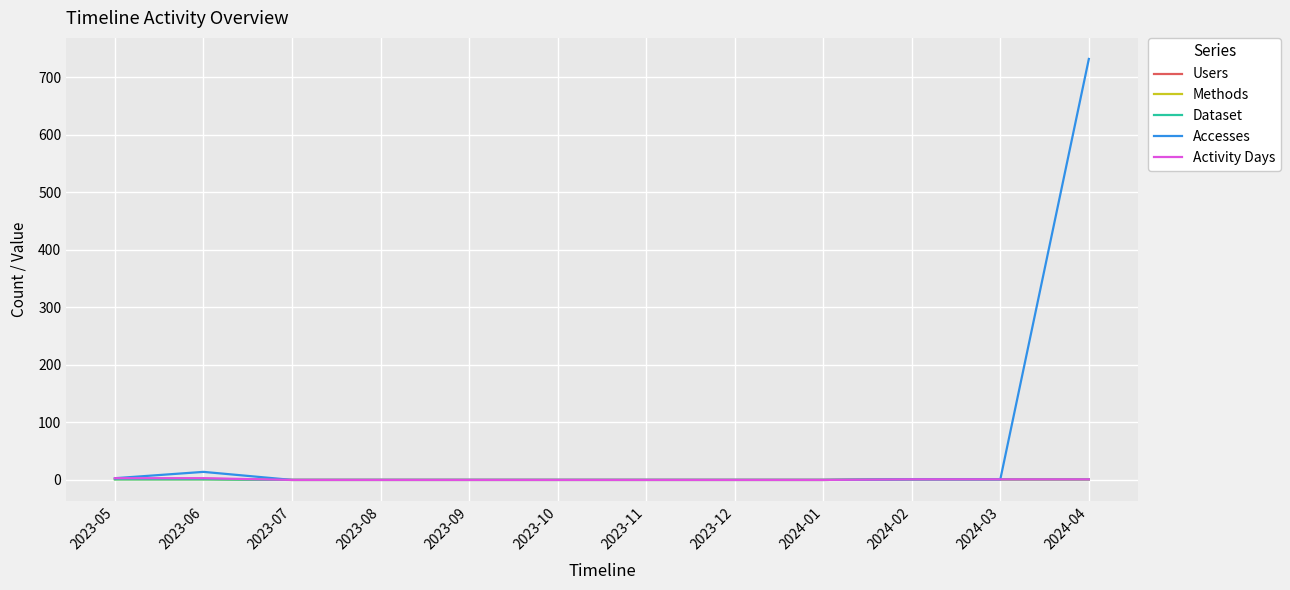

What is the difference between the Users values at 2024-04 and 2023-07?

1